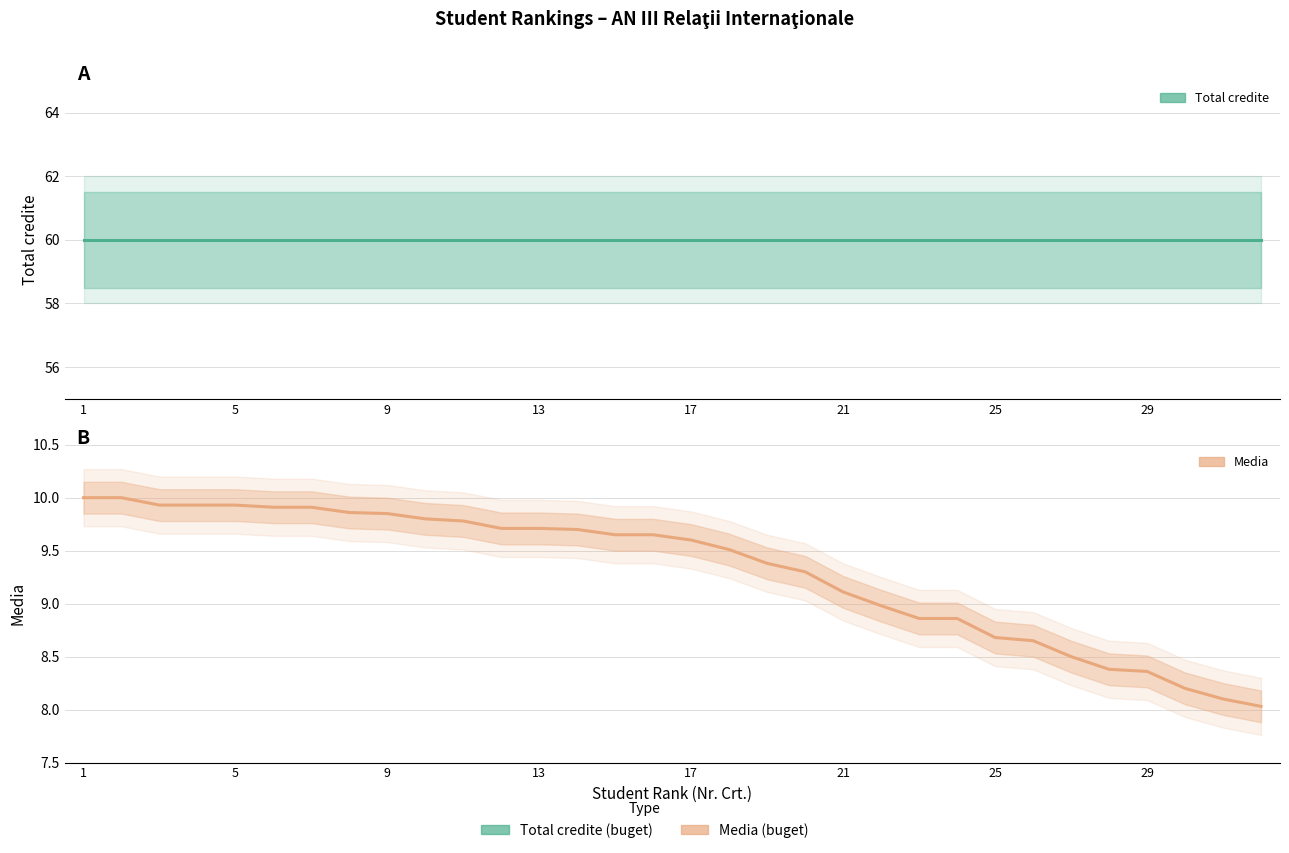

Where is Media nearest to the value 9?

21